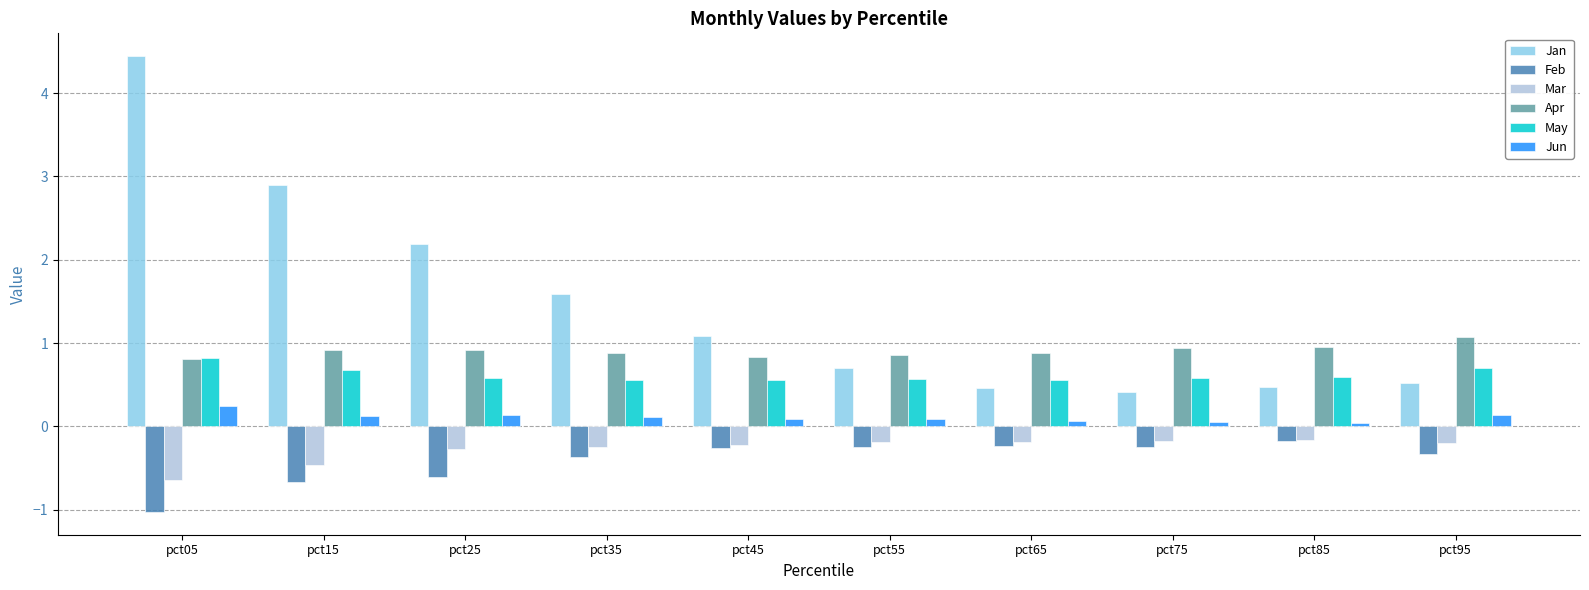

Which series changed the most between pct45 and pct95?

Jan